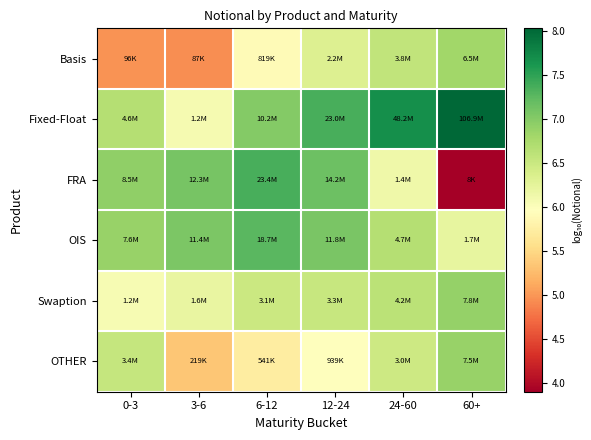

Reading left to right, extract all data points from this chart.

Basis: 0-3=5.0	3-6=4.9	6-12=5.9	12-24=6.3	24-60=6.6	60+=6.8
Fixed-Float: 0-3=6.7	3-6=6.1	6-12=7.0	12-24=7.4	24-60=7.7	60+=8.0
FRA: 0-3=6.9	3-6=7.1	6-12=7.4	12-24=7.2	24-60=6.1	60+=3.9
OIS: 0-3=6.9	3-6=7.1	6-12=7.3	12-24=7.1	24-60=6.7	60+=6.2
Swaption: 0-3=6.1	3-6=6.2	6-12=6.5	12-24=6.5	24-60=6.6	60+=6.9
OTHER: 0-3=6.5	3-6=5.3	6-12=5.7	12-24=6.0	24-60=6.5	60+=6.9